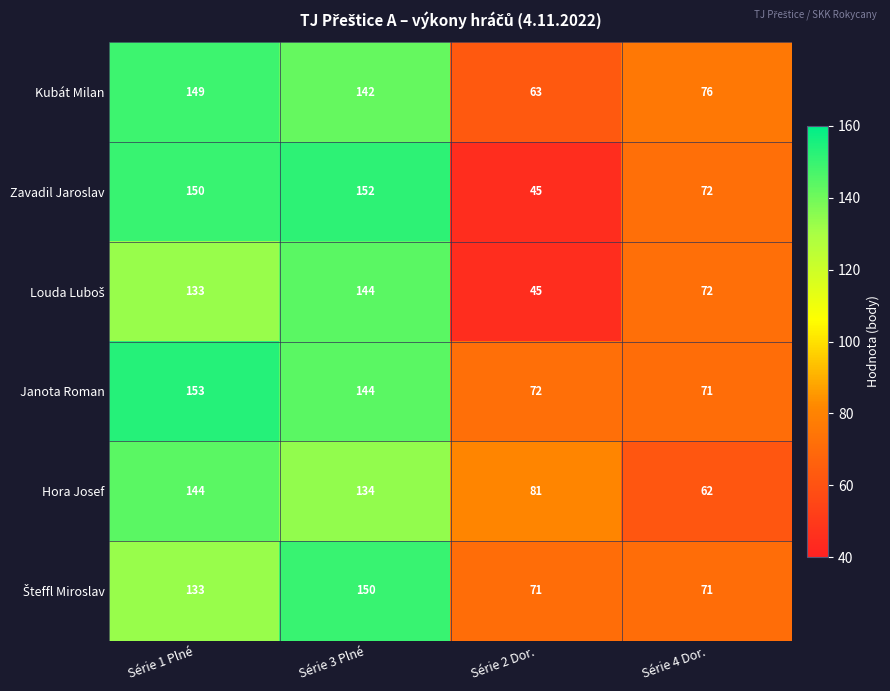

The Kubát Milan series shows 149 at Série 1 Plné. True or false?

True